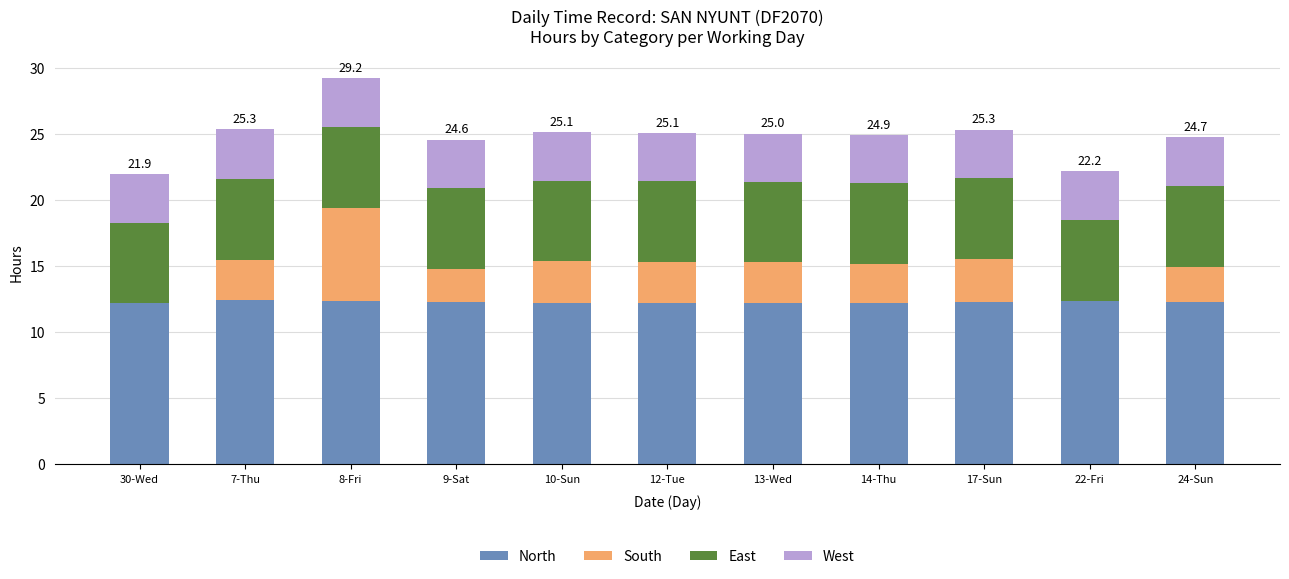

What is the sum of the North values at 8-Fri and 30-Wed?

24.5